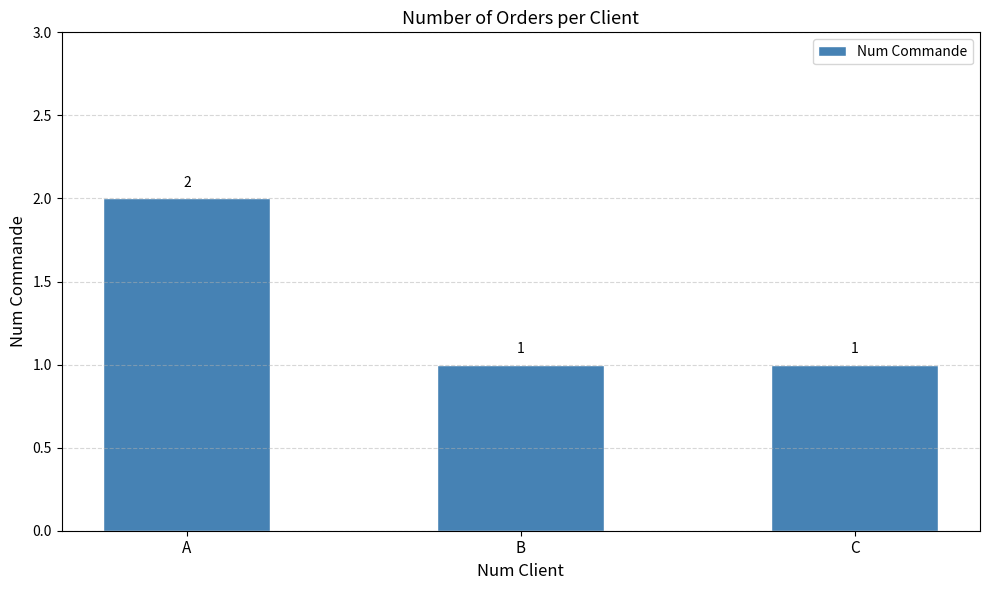

What value does the data have at A?

2